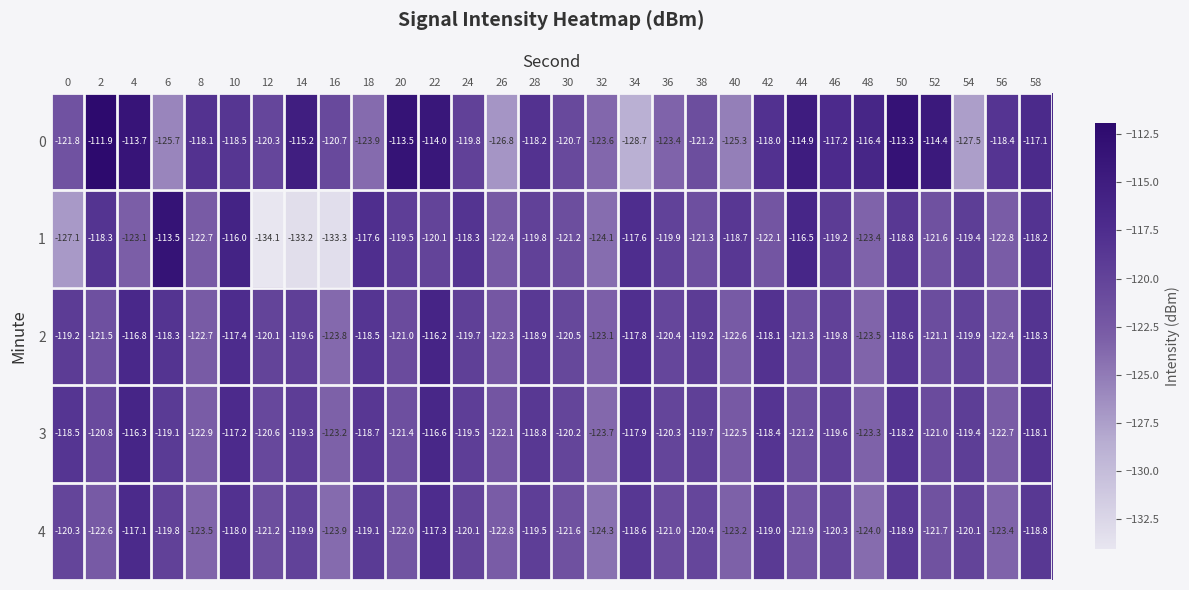

At which label is 1 closest to -123?

4